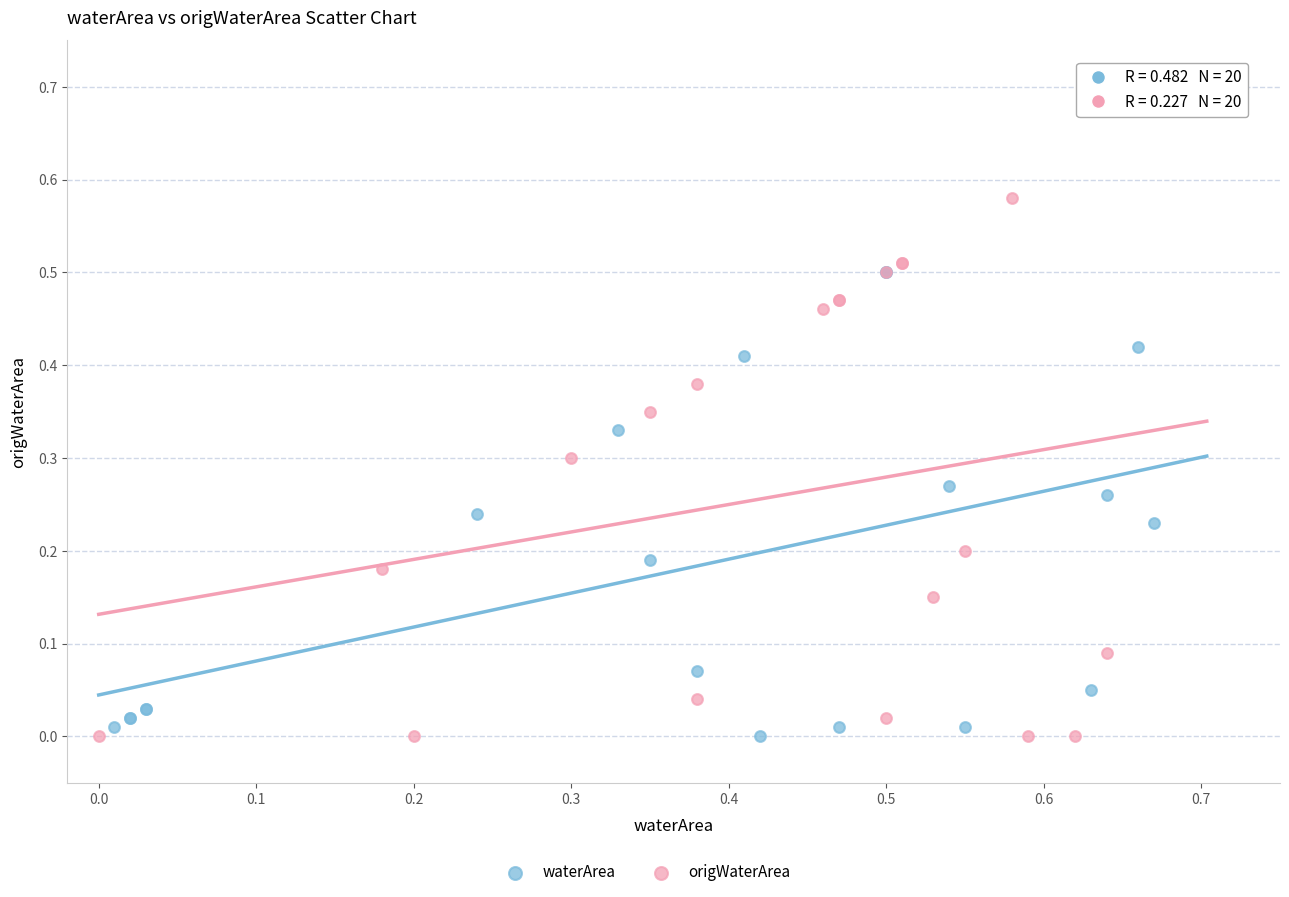

Which series contains the highest Y value?

origWaterArea